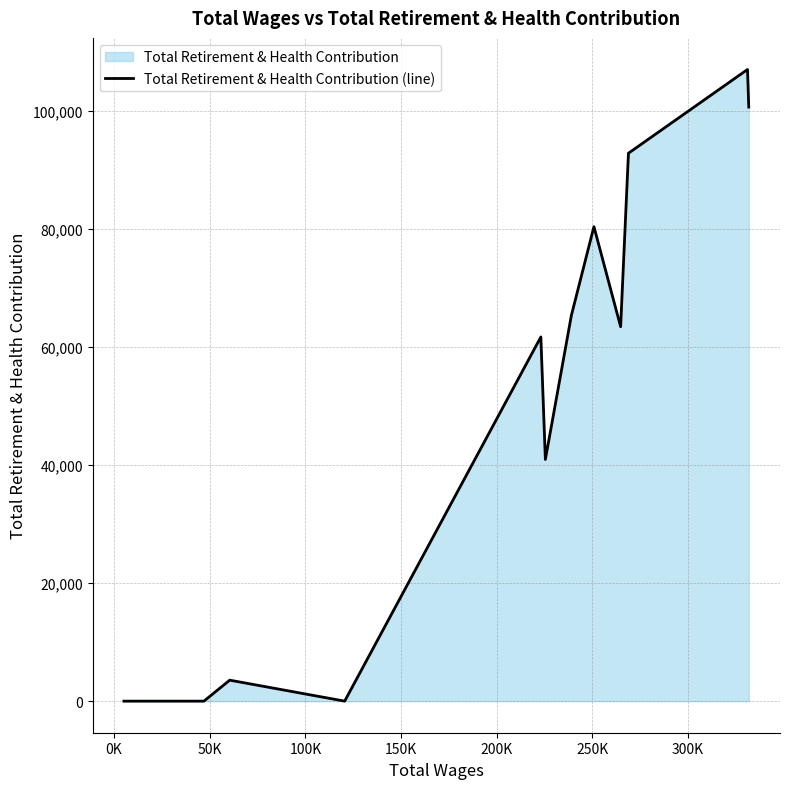

What is the greatest value displayed?

107070